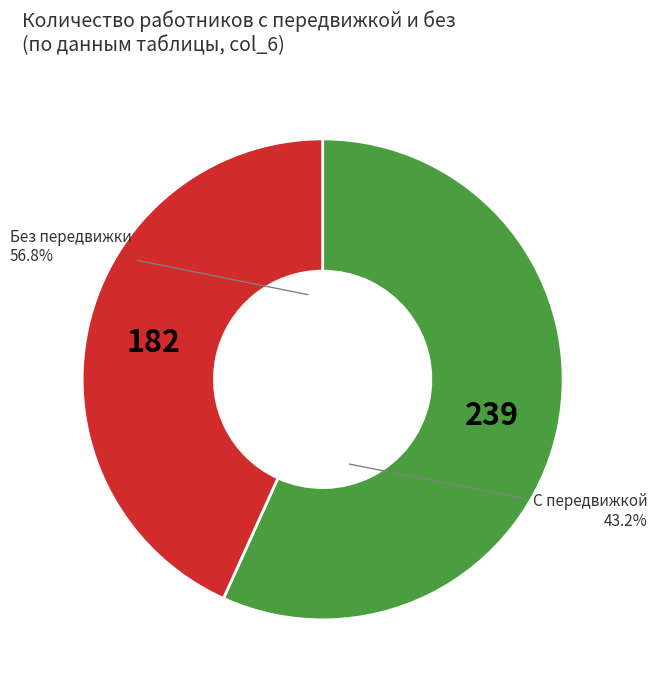

Does 29 account for over 50% of the chart?

No